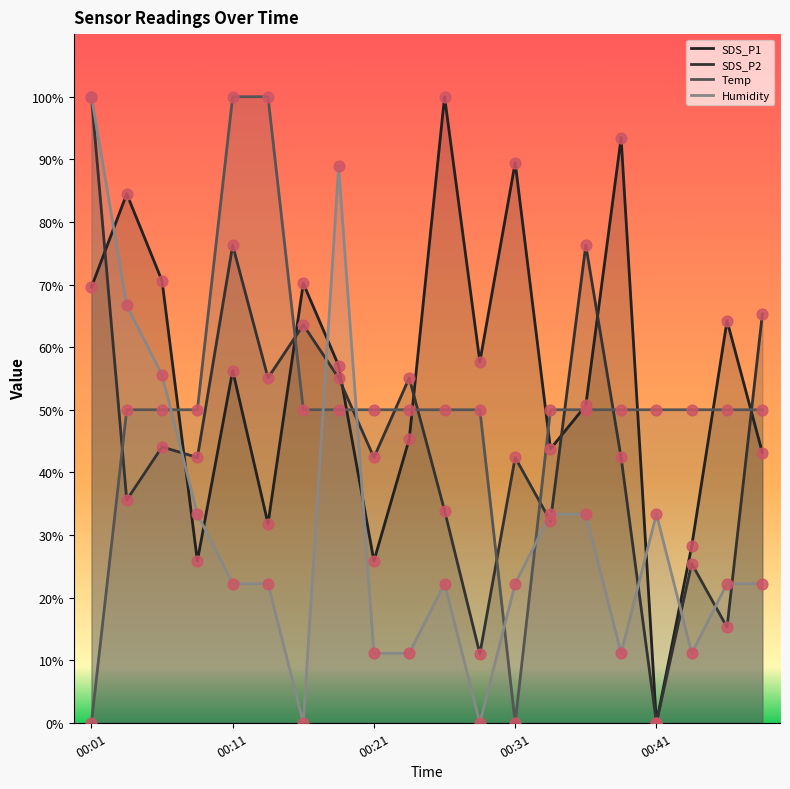

Which series reaches the maximum Y coordinate?

SDS_P1